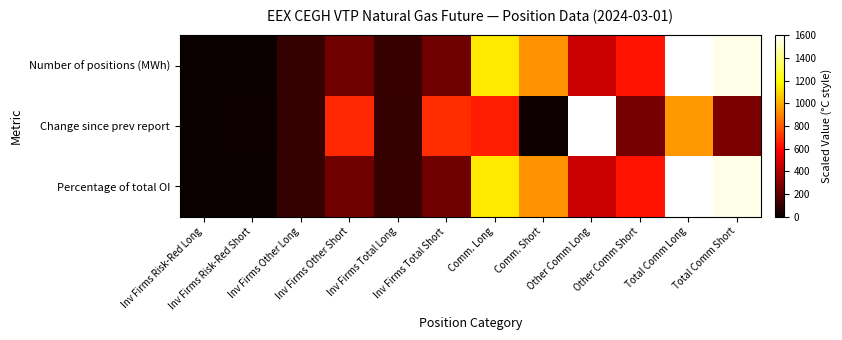

What is the total value across all series at Total Comm Short?

3396.3